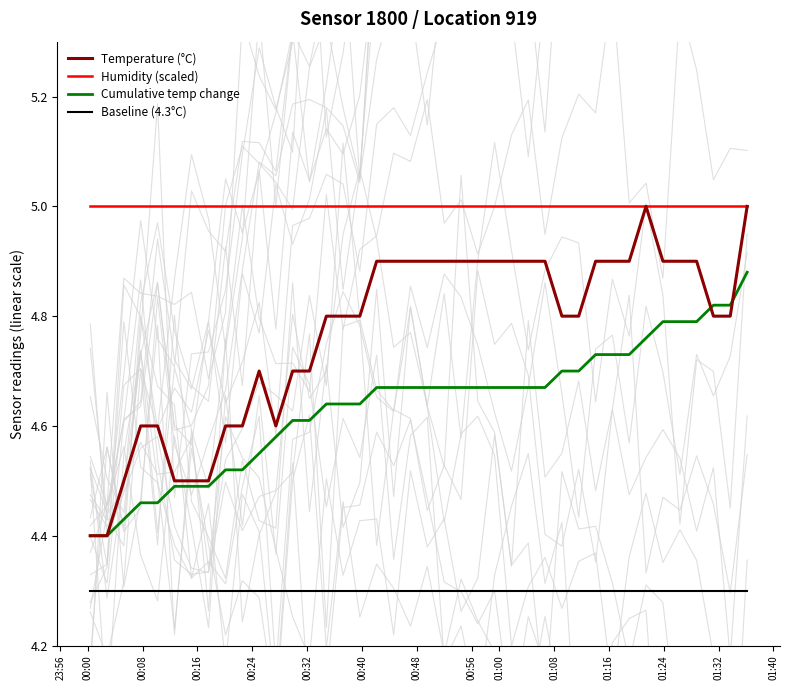

True or false: Baseline (4.3°C) and Cumulative temp change cross at least once.

False